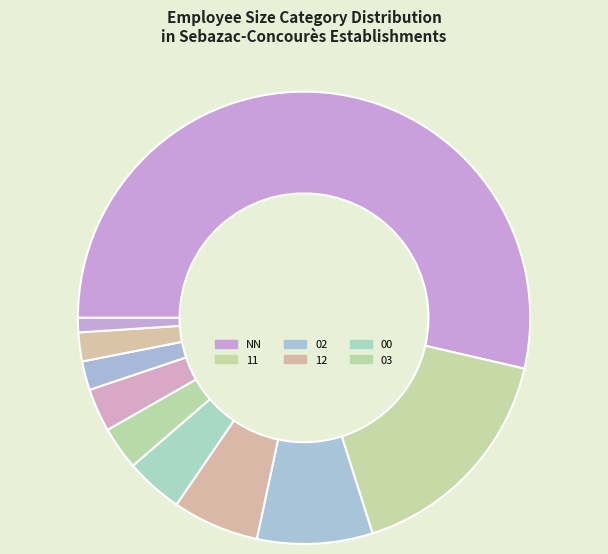

How many slices are in this pie chart?

10